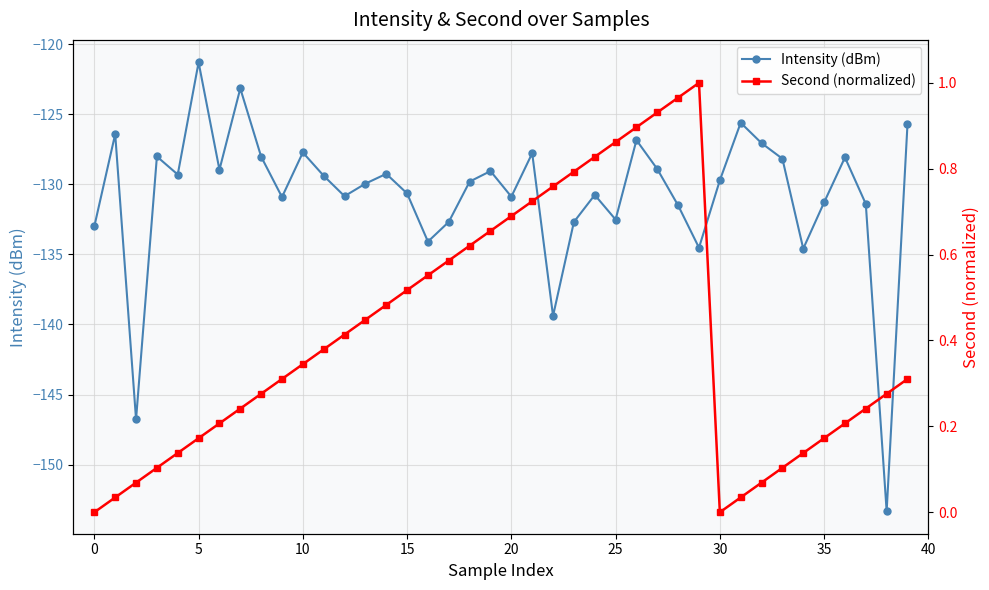

The value of Second (normalized) at 36 is 0.2. True or false?

True